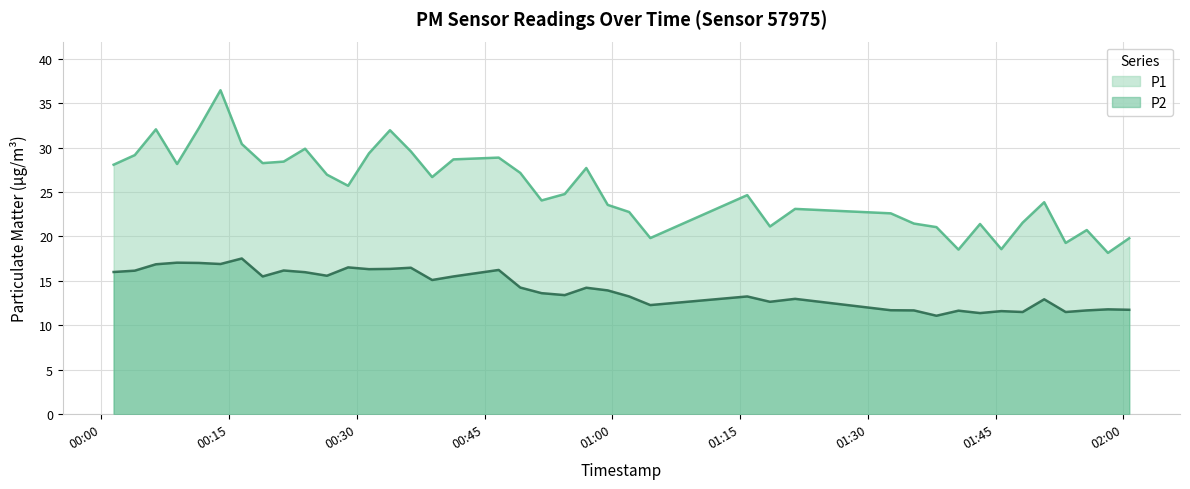

True or false: P2 and P1 intersect in this chart.

False